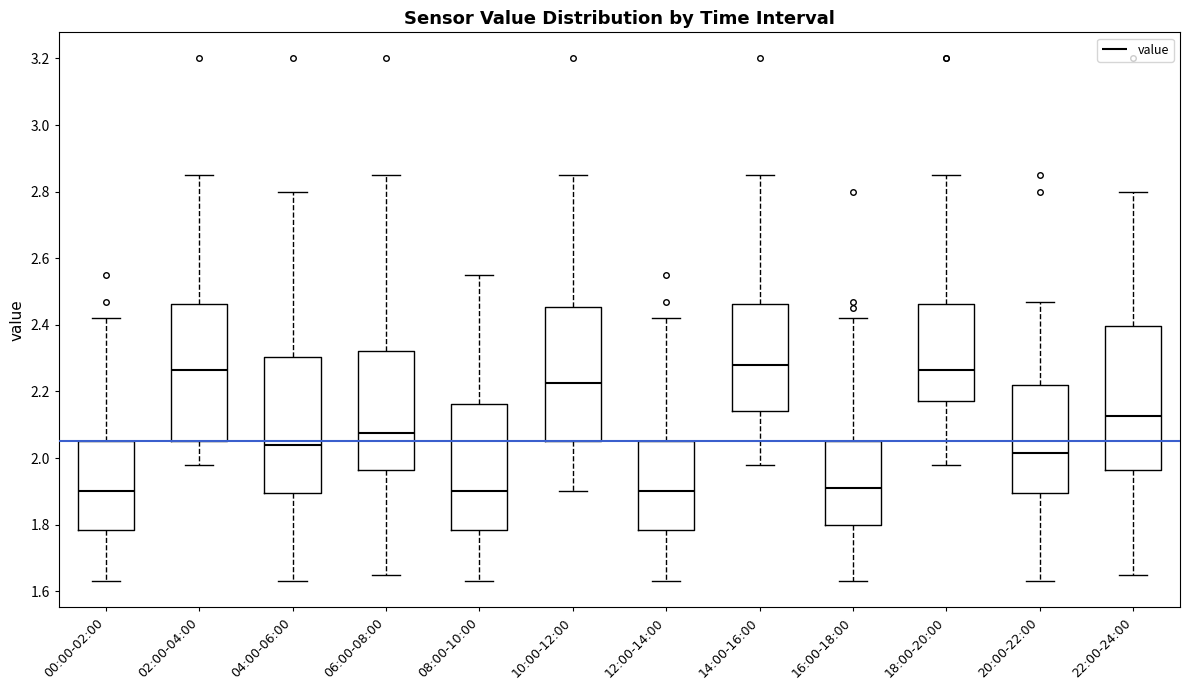

Reading left to right, read every box against the y-axis: the position of its median line, the range the box covers, and the ends of its whiskers. The values are not printed on the chart, so give them approximately, as read against the axis.

00:00-02:00: median 1.90, box 1.78 to 2.06, whiskers 1.64 to 2.42
02:00-04:00: median 2.26, box 2.06 to 2.46, whiskers 1.98 to 2.86
04:00-06:00: median 2.04, box 1.90 to 2.30, whiskers 1.64 to 2.80
06:00-08:00: median 2.08, box 1.96 to 2.32, whiskers 1.66 to 2.86
08:00-10:00: median 1.90, box 1.78 to 2.16, whiskers 1.64 to 2.56
10:00-12:00: median 2.22, box 2.06 to 2.46, whiskers 1.90 to 2.86
12:00-14:00: median 1.90, box 1.78 to 2.06, whiskers 1.64 to 2.42
14:00-16:00: median 2.28, box 2.14 to 2.46, whiskers 1.98 to 2.86
16:00-18:00: median 1.92, box 1.80 to 2.06, whiskers 1.64 to 2.42
18:00-20:00: median 2.26, box 2.18 to 2.46, whiskers 1.98 to 2.86
20:00-22:00: median 2.02, box 1.90 to 2.22, whiskers 1.64 to 2.48
22:00-24:00: median 2.12, box 1.96 to 2.40, whiskers 1.66 to 2.80